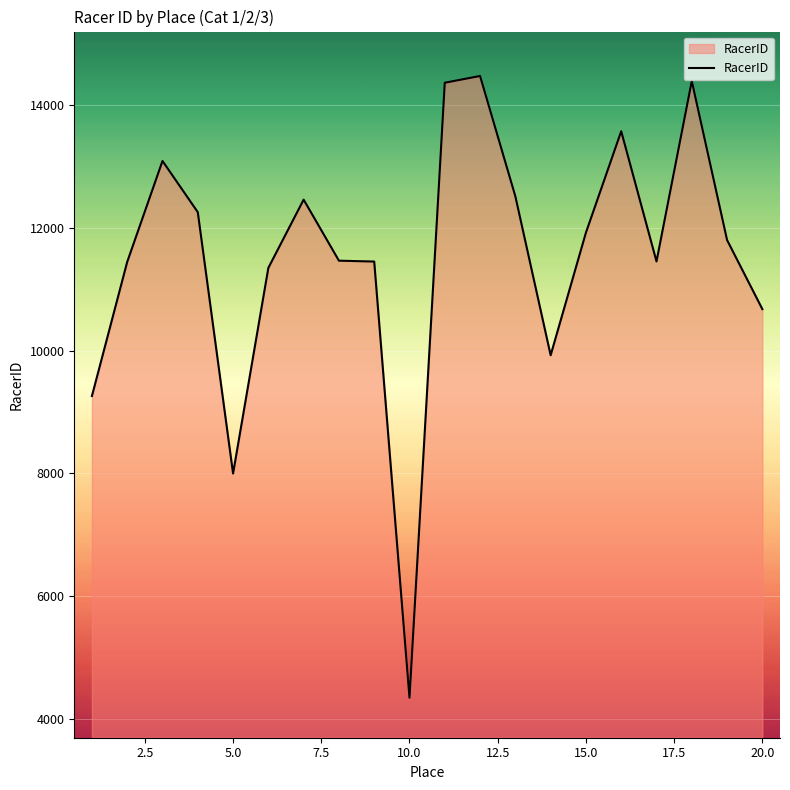

What is the smallest value displayed?

4346